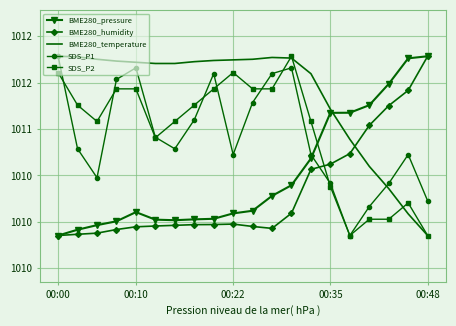

How many interior local peaks does the SDS_P1 series have?

4